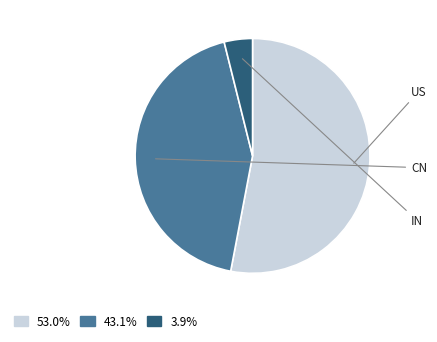

Does any single category account for the majority?

Yes